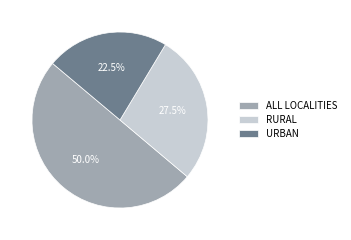

How many segments does this pie chart have?

3